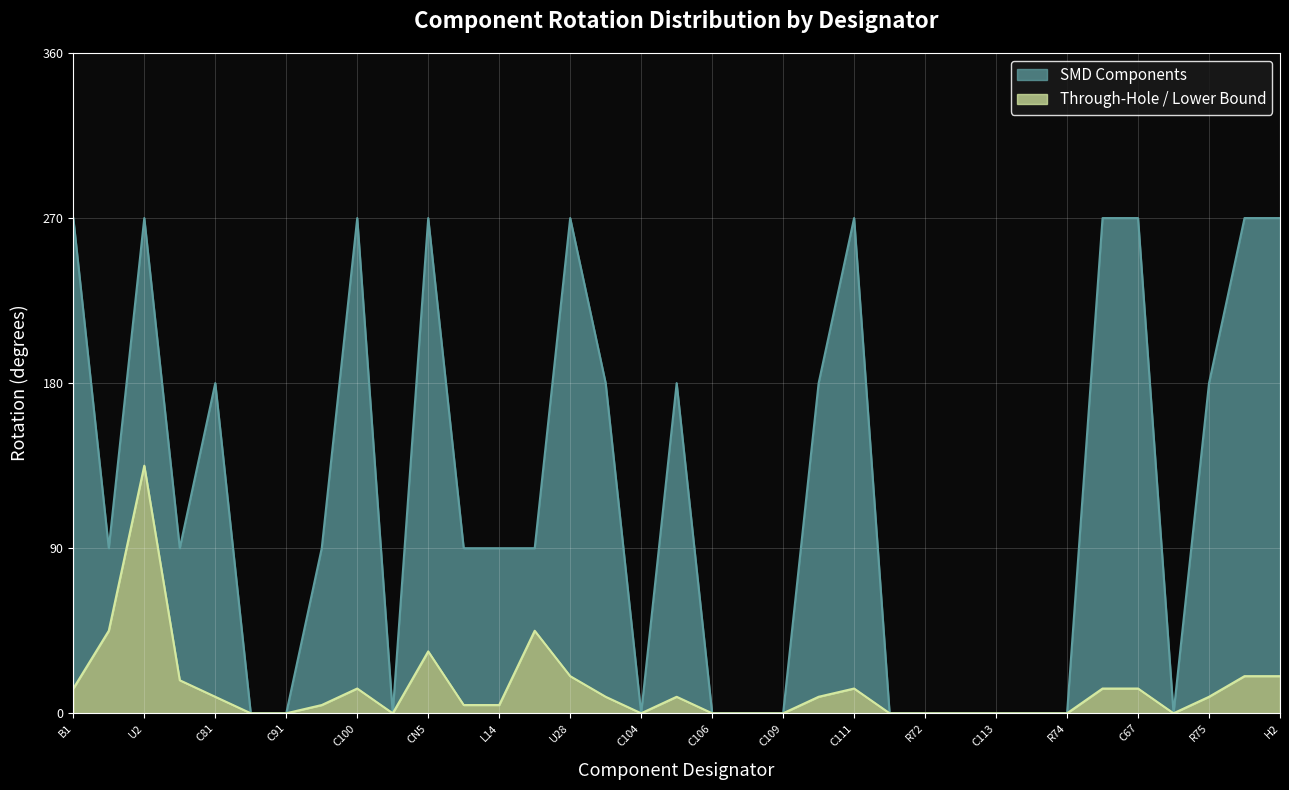

What is the average value?

118